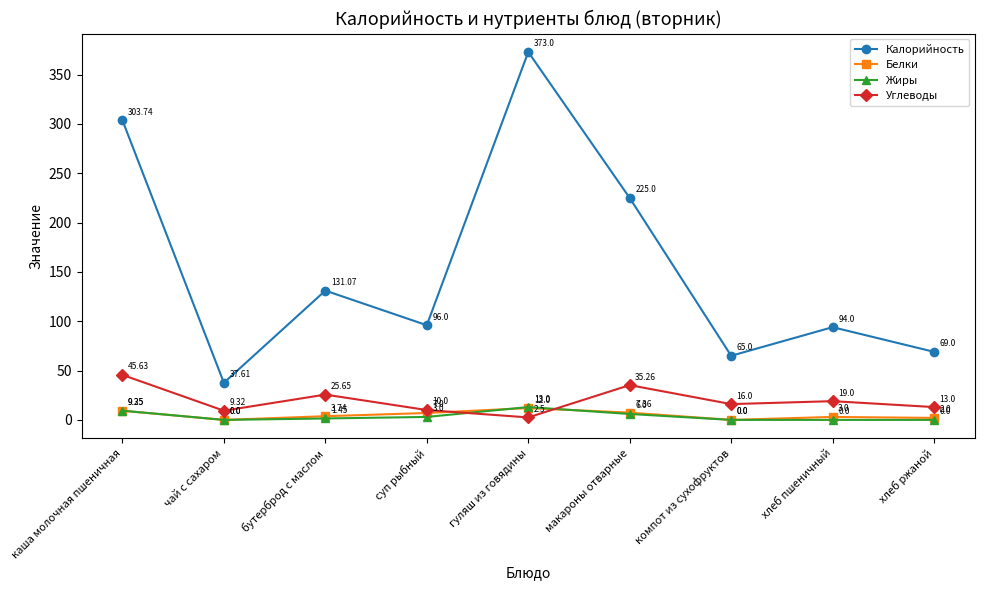

Rank the series at бутерброд с маслом from lowest to highest value.

Жиры, Белки, Углеводы, Калорийность